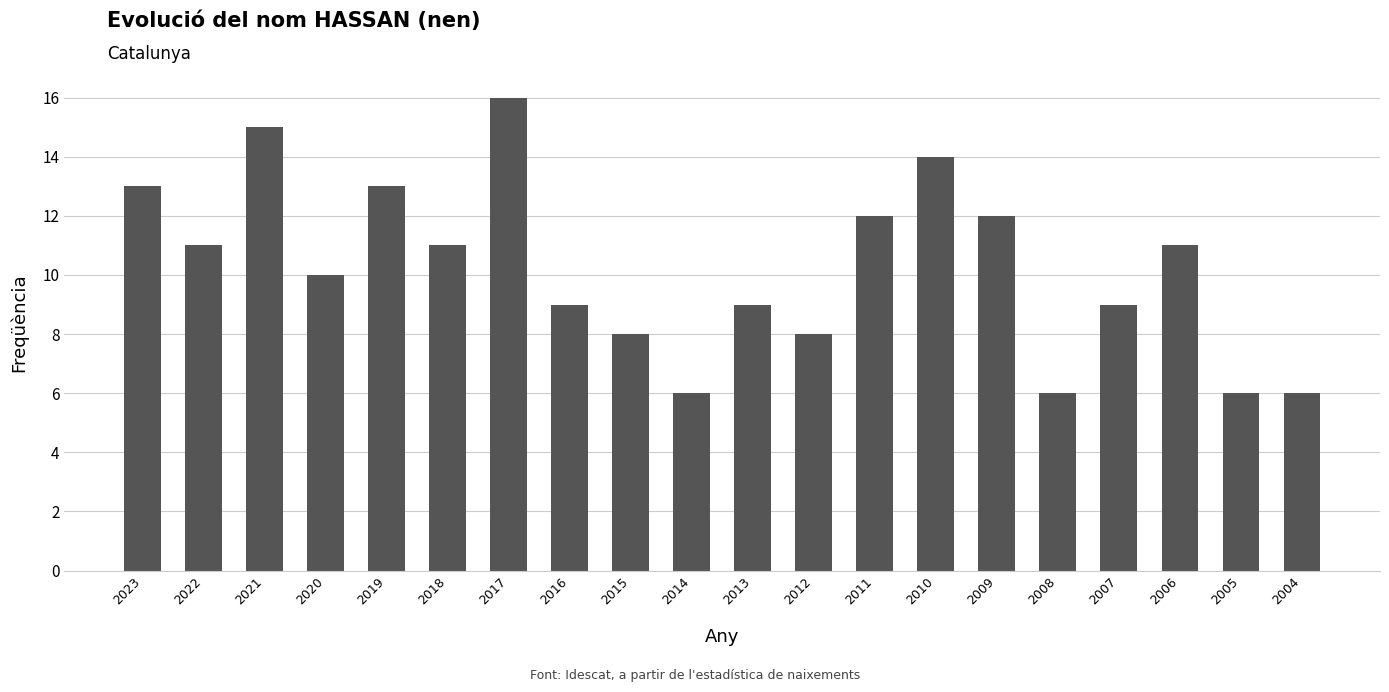

What is the value of the 1st bar from the left?

13